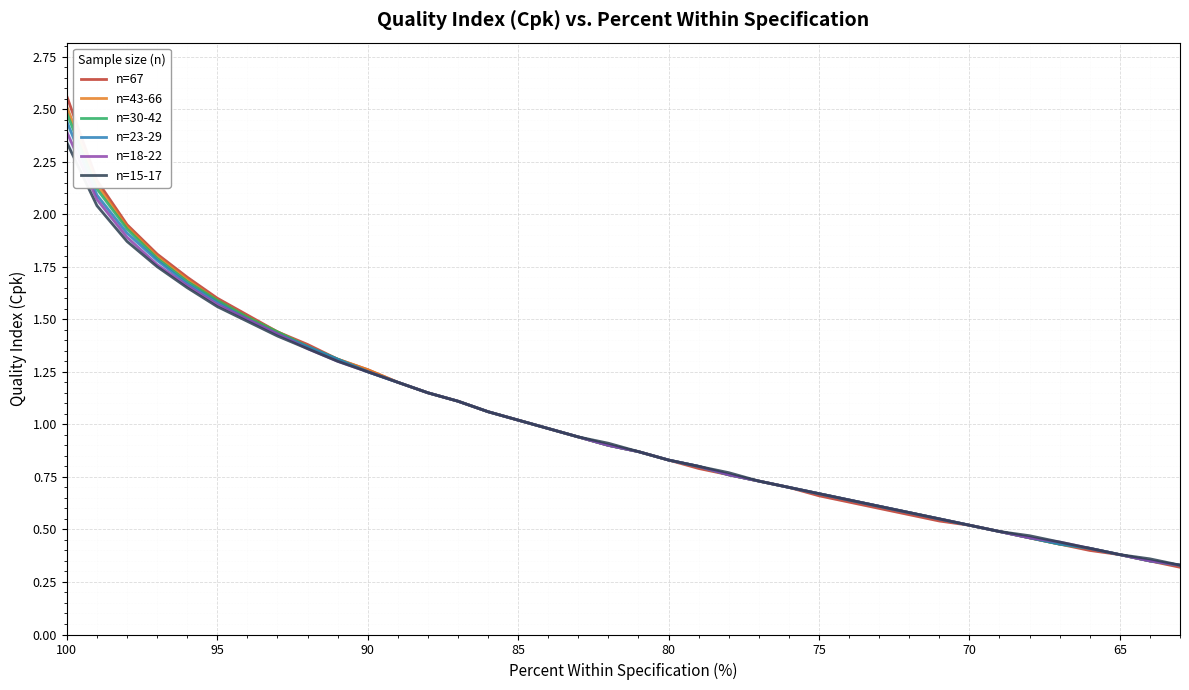

How many series are shown in this chart?

6